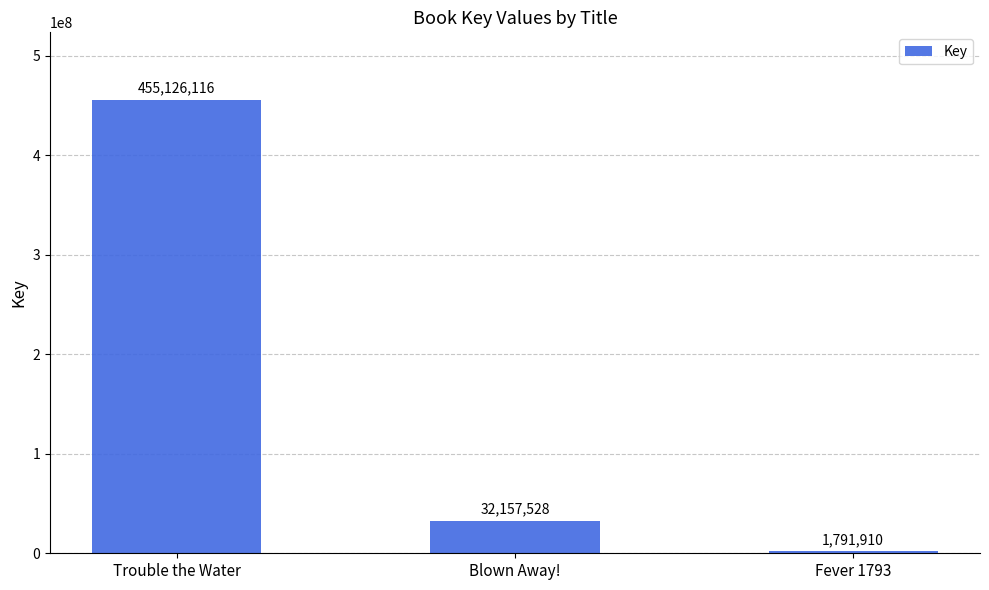

What is the difference between the values at Blown Away! and Fever 1793?

30365618